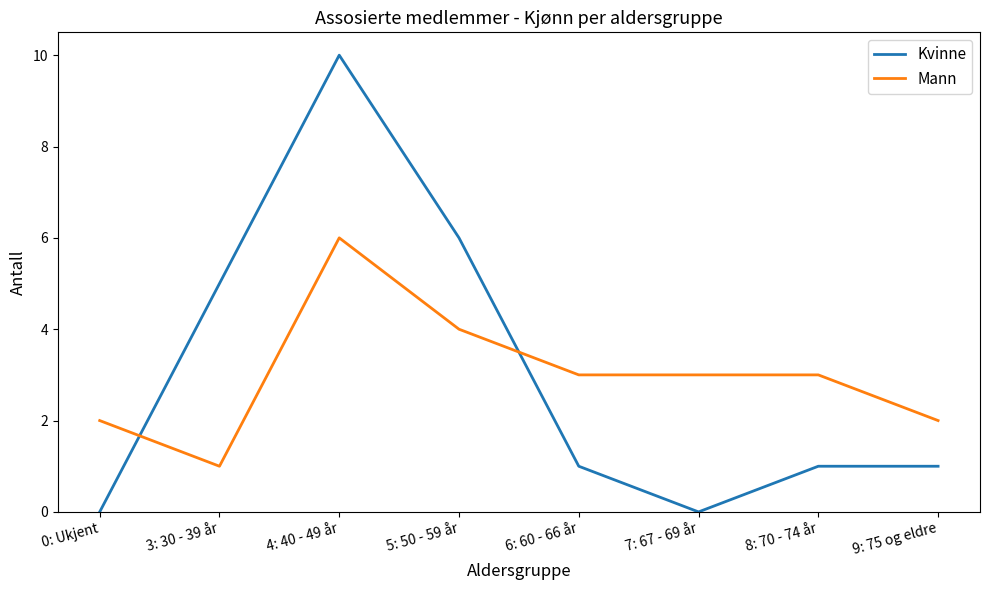

Is this an area chart (filled region under the line)?

No